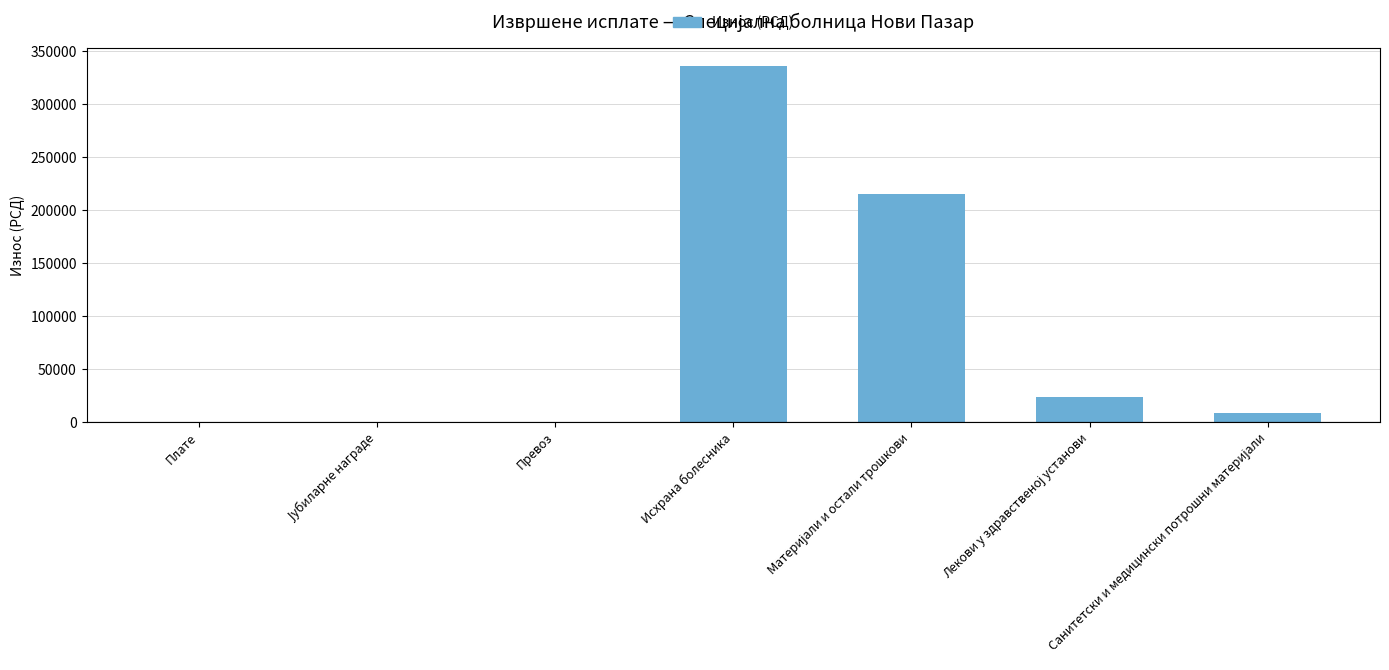

What is the sum of all values?

582791.2